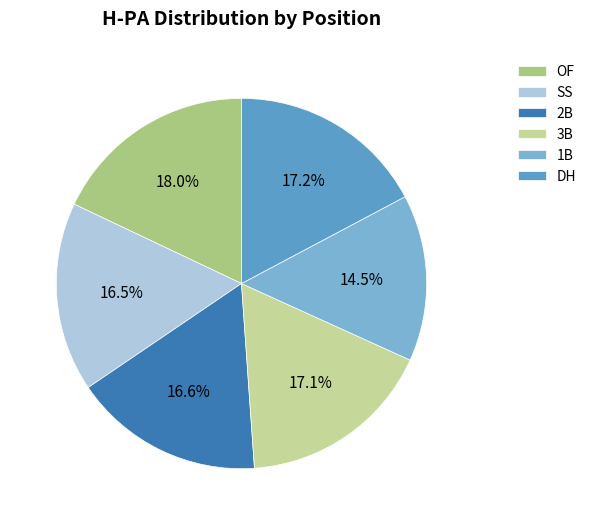

How many segments does this pie chart have?

6